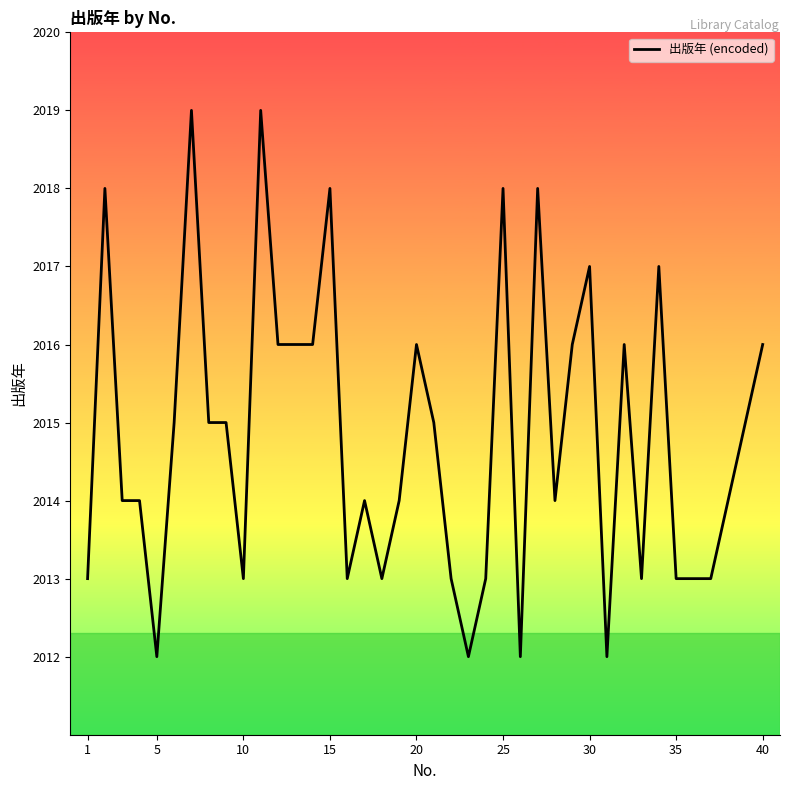

What is the minimum value shown in the chart?

2012